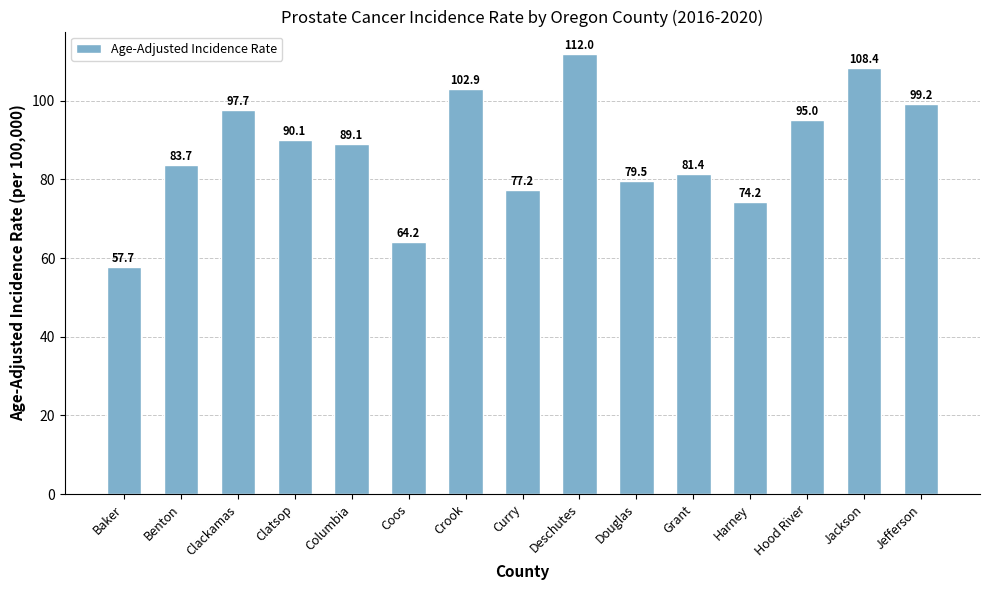

Which category has the lowest value across all series?

Baker